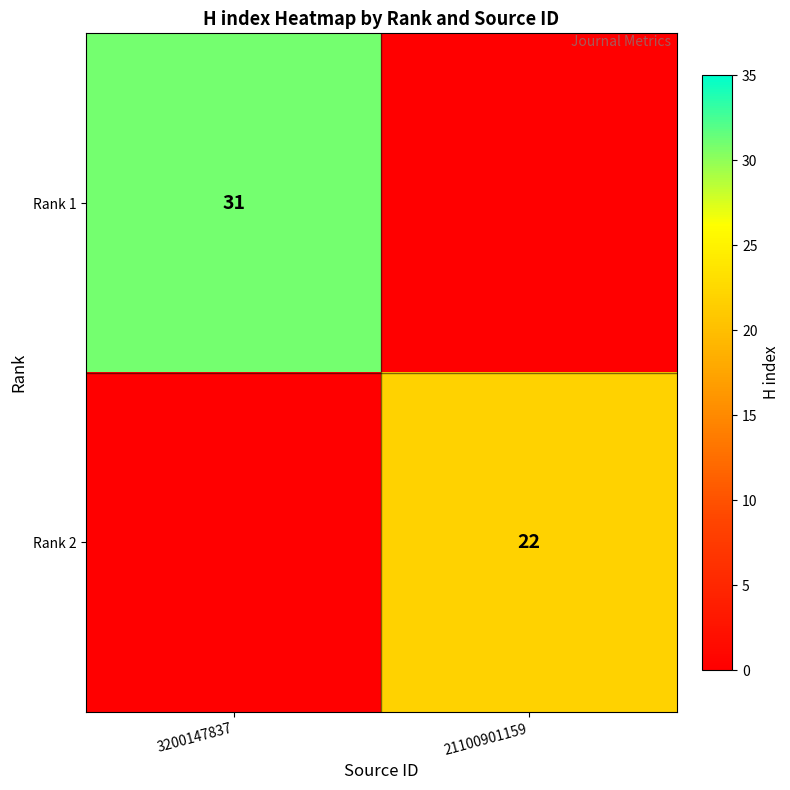

The Rank 1 series shows 12 at 3200147837. True or false?

False